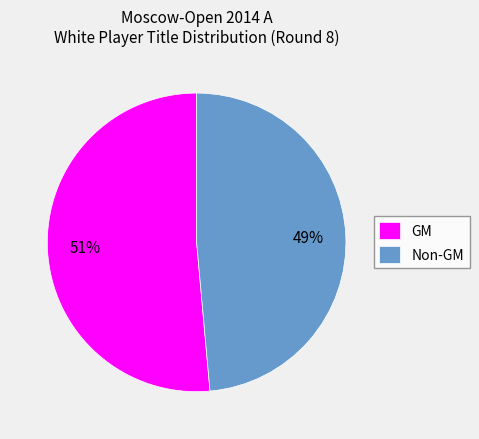

Do GM and Non-GM together represent more than half of the pie?

Yes